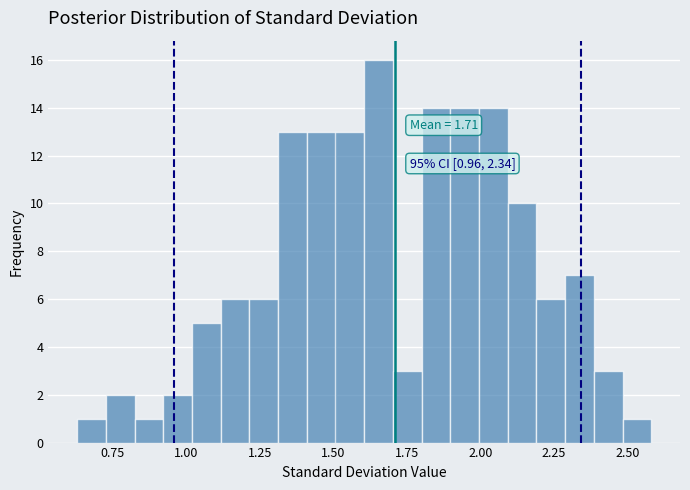

Around what value on the x-axis is the tallest bar? Give the approximate position of its centre, as read against the axis.

1.65